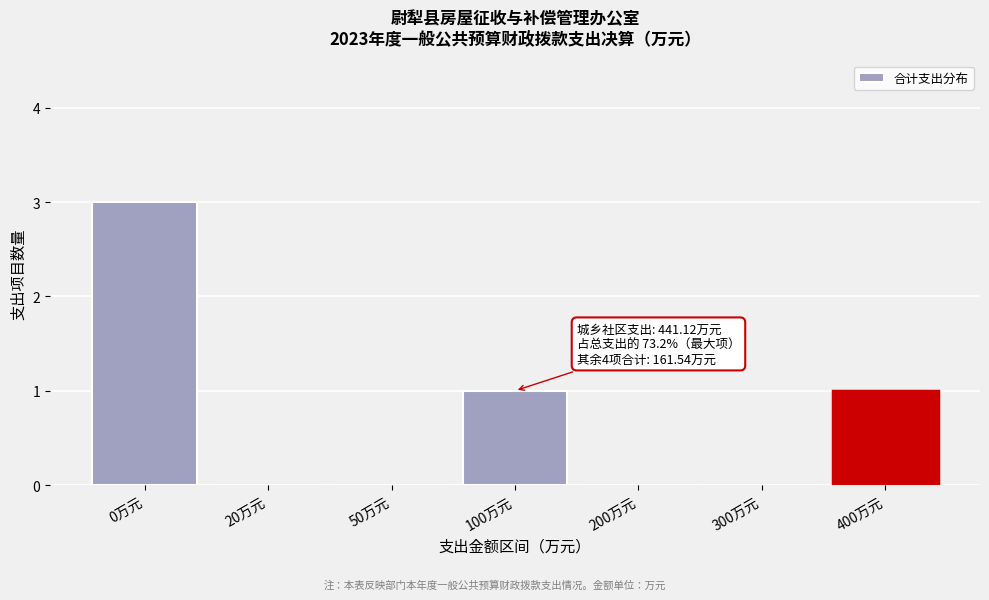

Reading left to right, list all the values displayed in this chart.

0万元=3	20万元=0	50万元=0	100万元=1	200万元=0	300万元=0	400万元=1